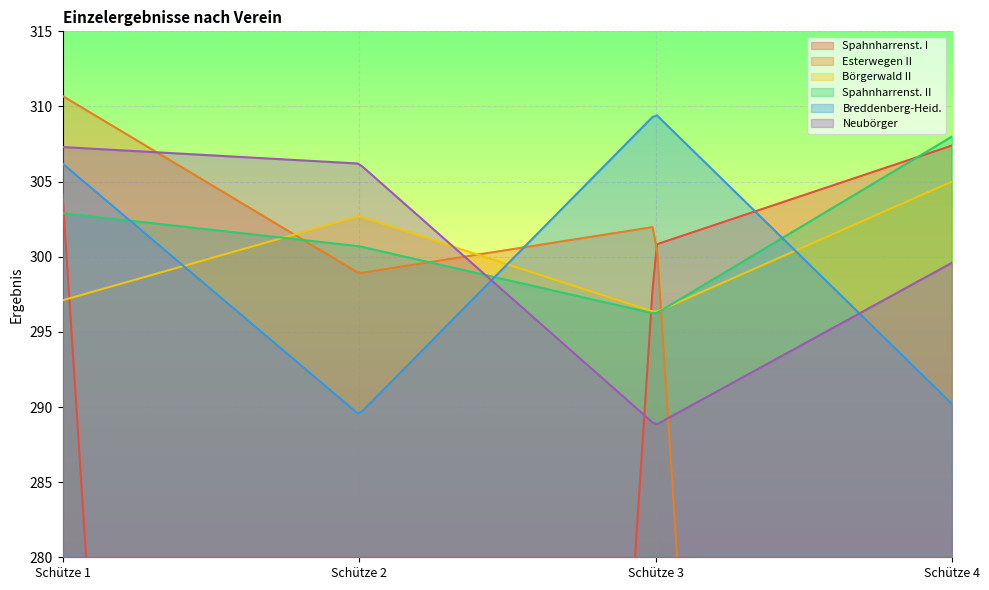

How many lines are shown in the chart?

6